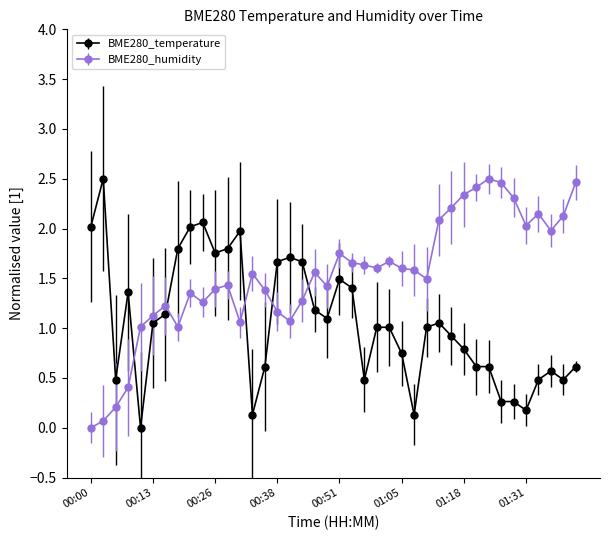

List the series in order of their overall mean, lowest first.

BME280_temperature, BME280_humidity